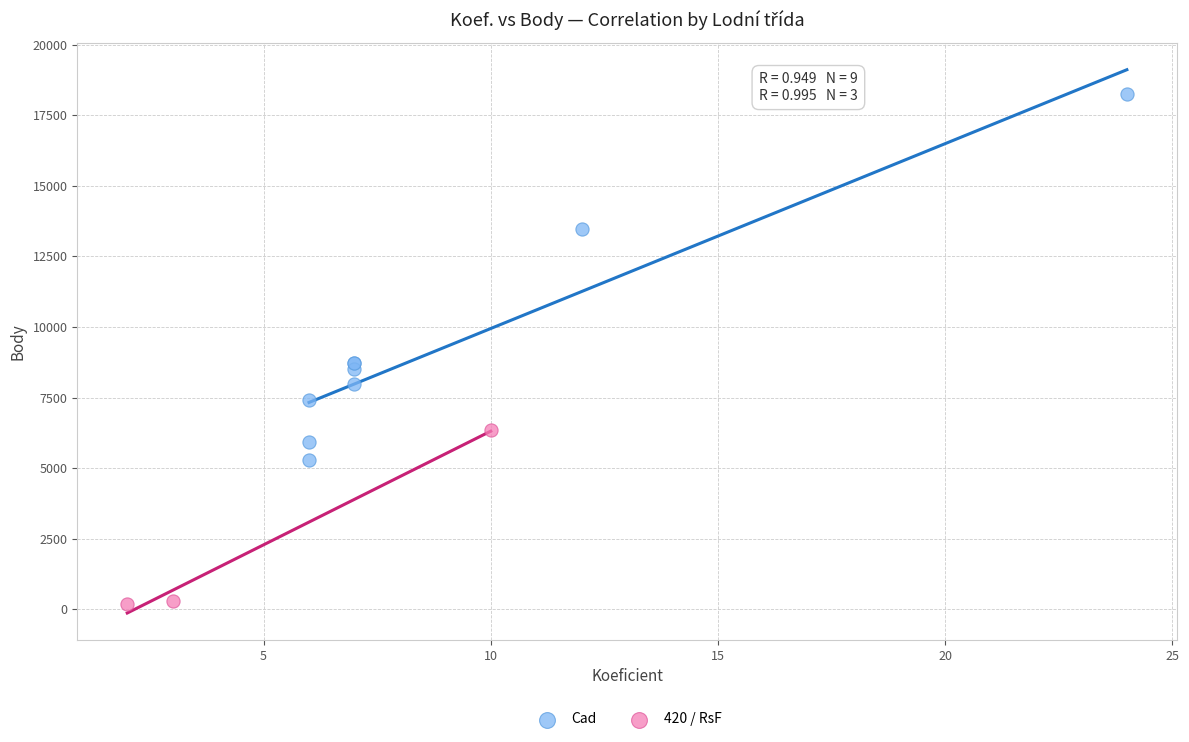

Which series has the largest Y range (max minus min)?

Cad